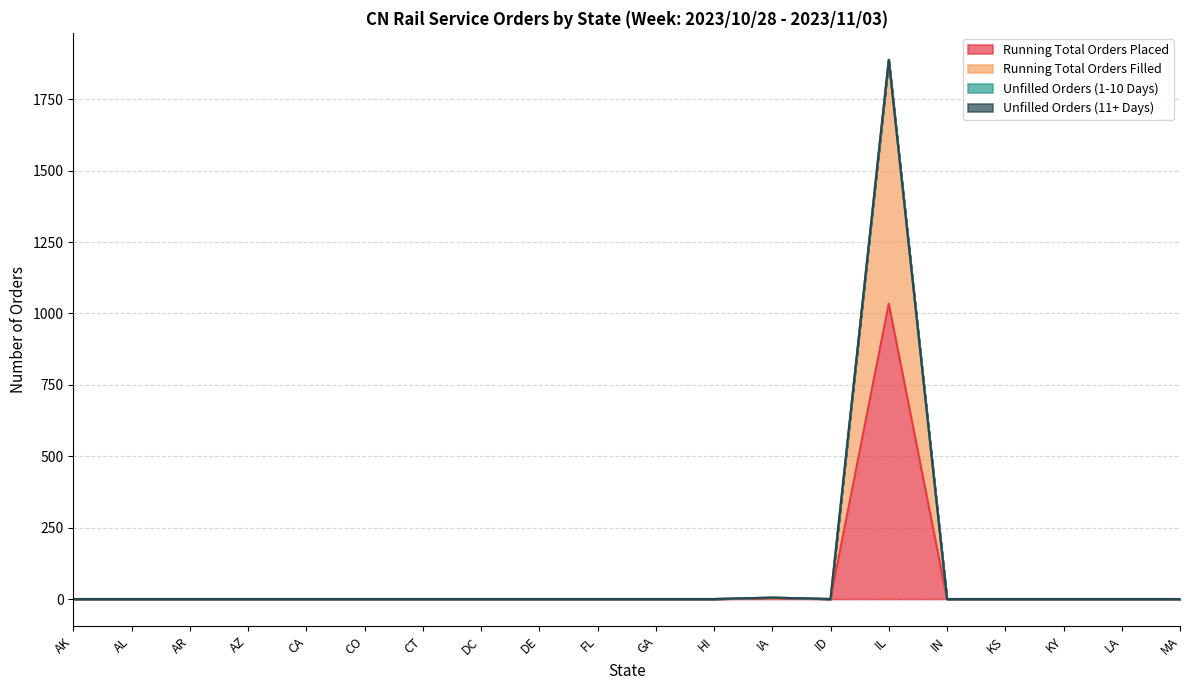

What is the average value of the Running Total Orders Placed series?

52